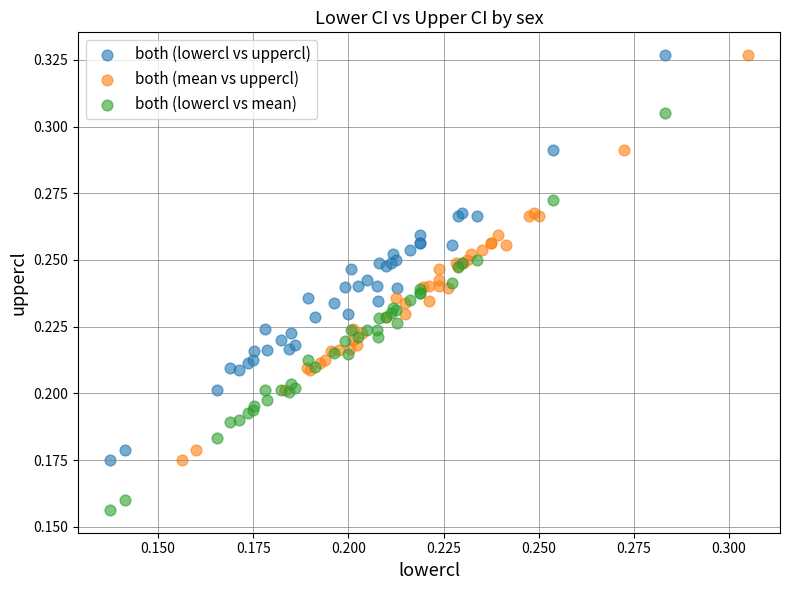

Which series contains the lowest Y value?

both (lowercl vs mean)